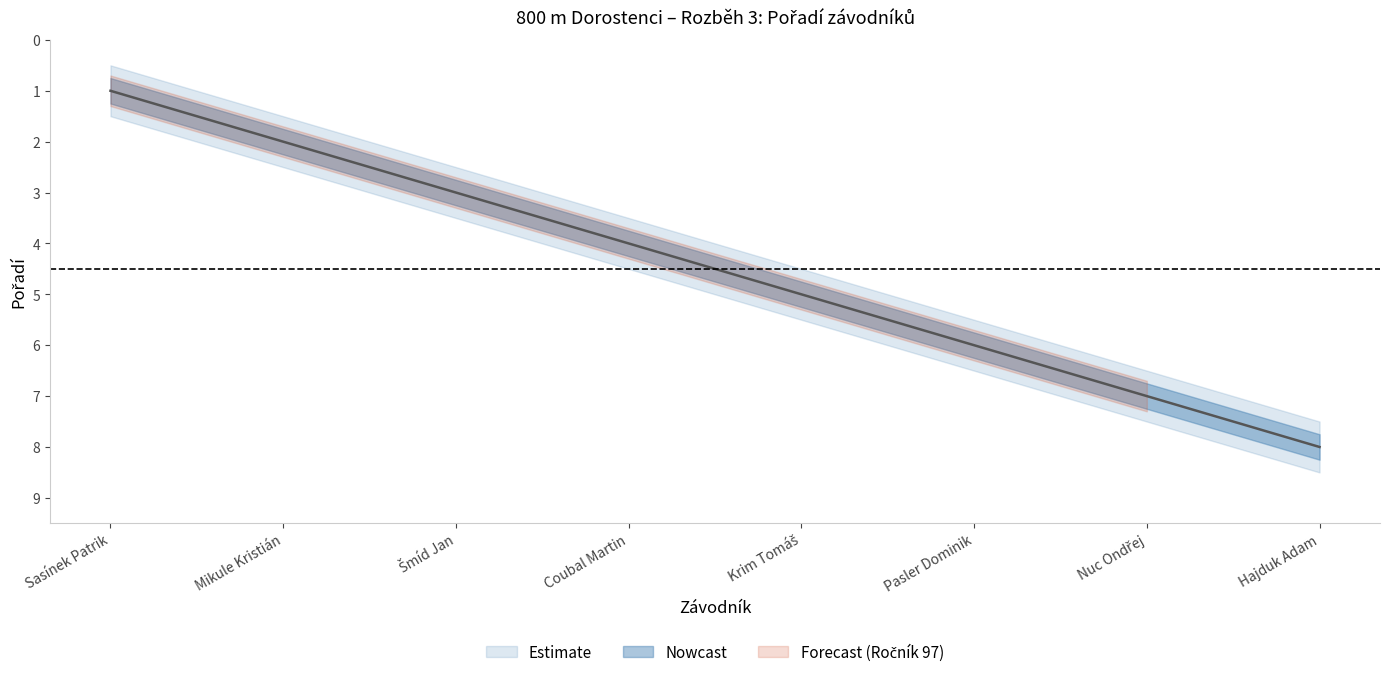

List the series in order of their peak value, lowest first.

Pořadí_lower, Pořadí, Pořadí_upper